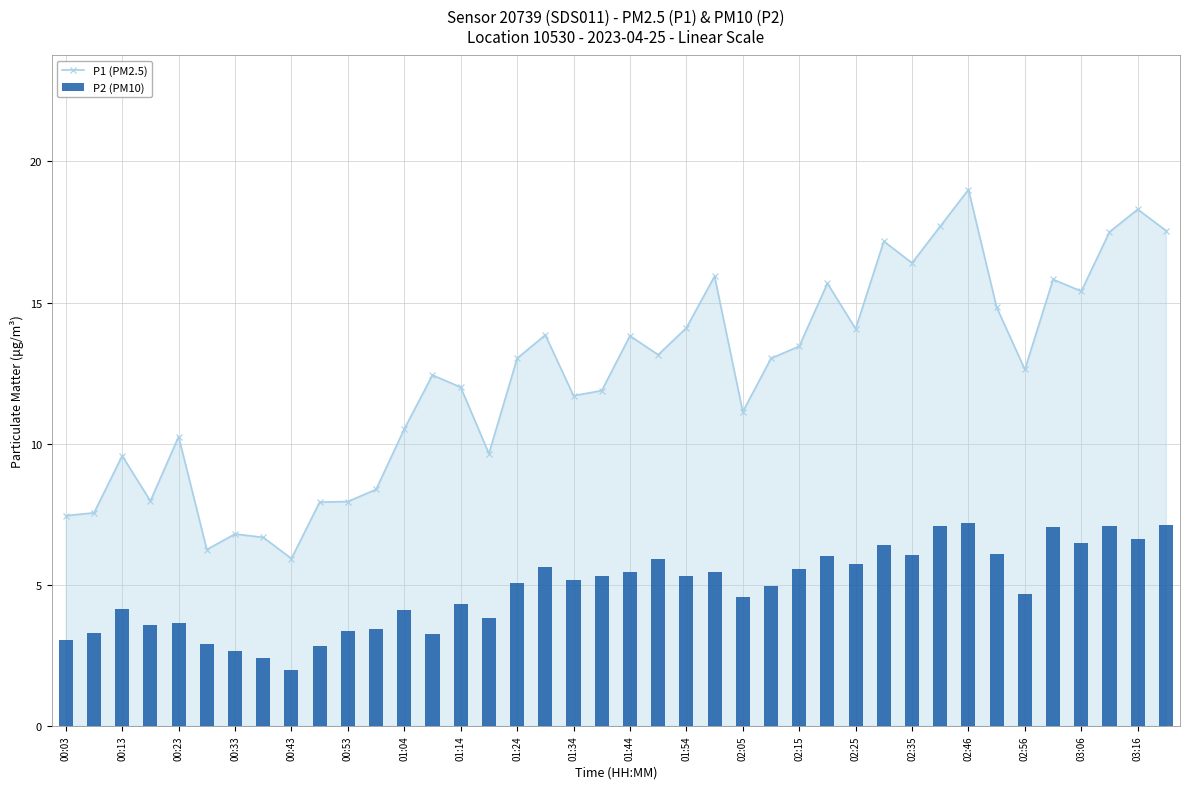

Are the bars horizontal?

No